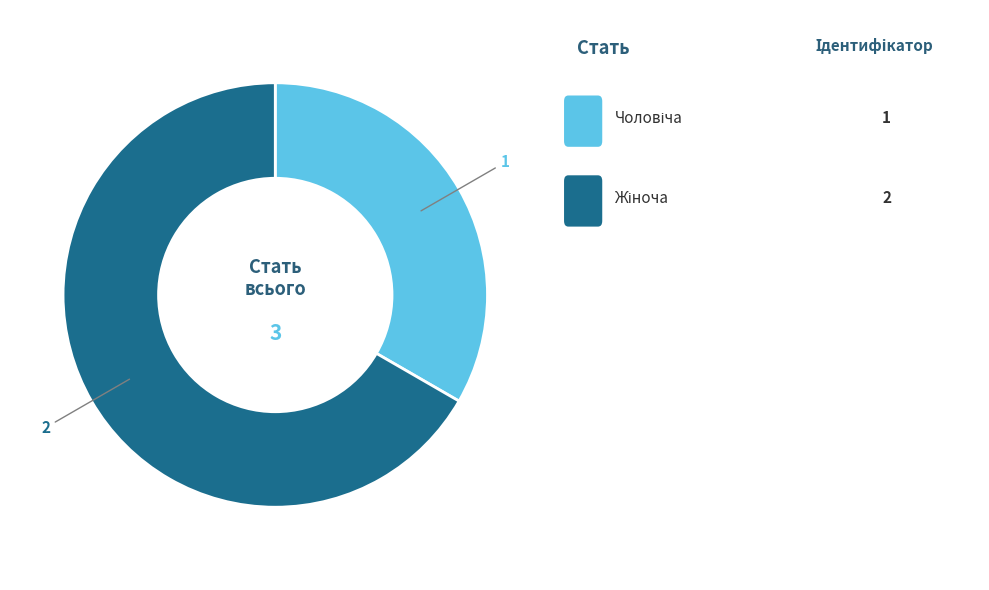

Is there a majority slice in this chart?

Yes